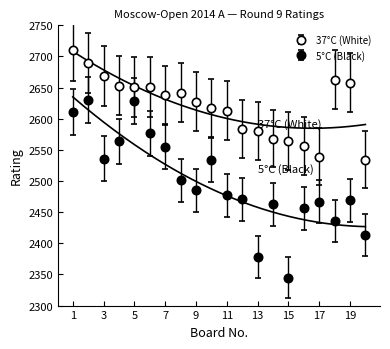

At which label does 37°C reach its peak?

1